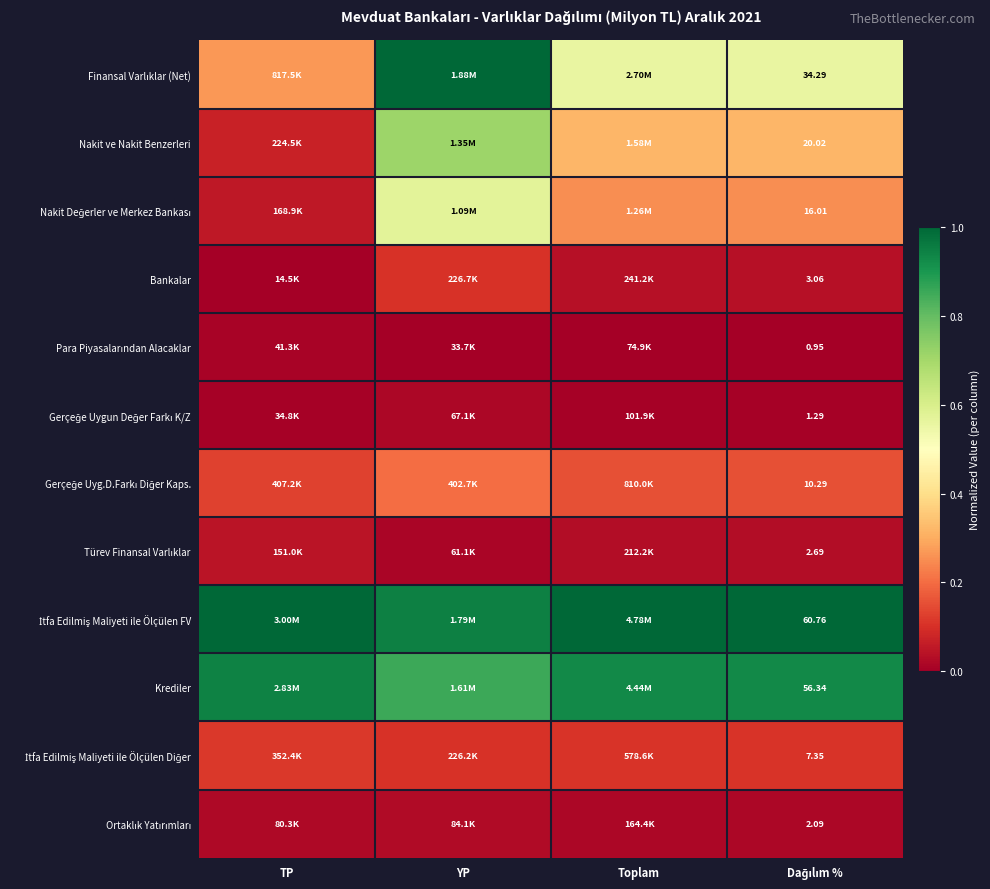

How many categories are shown in the chart?

4